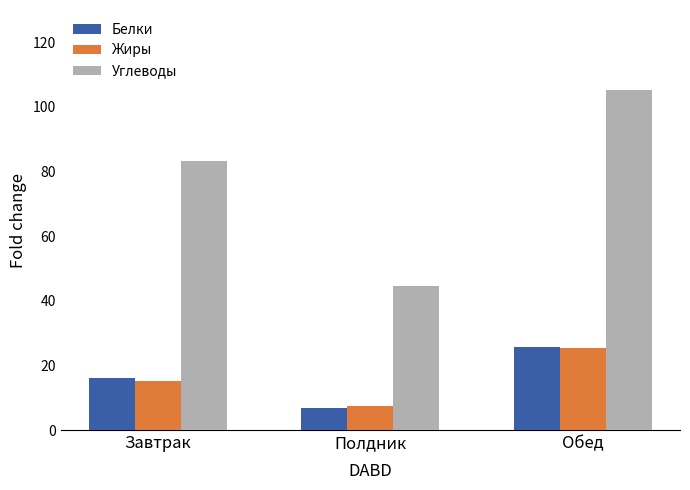

How many data points does each series have?

3